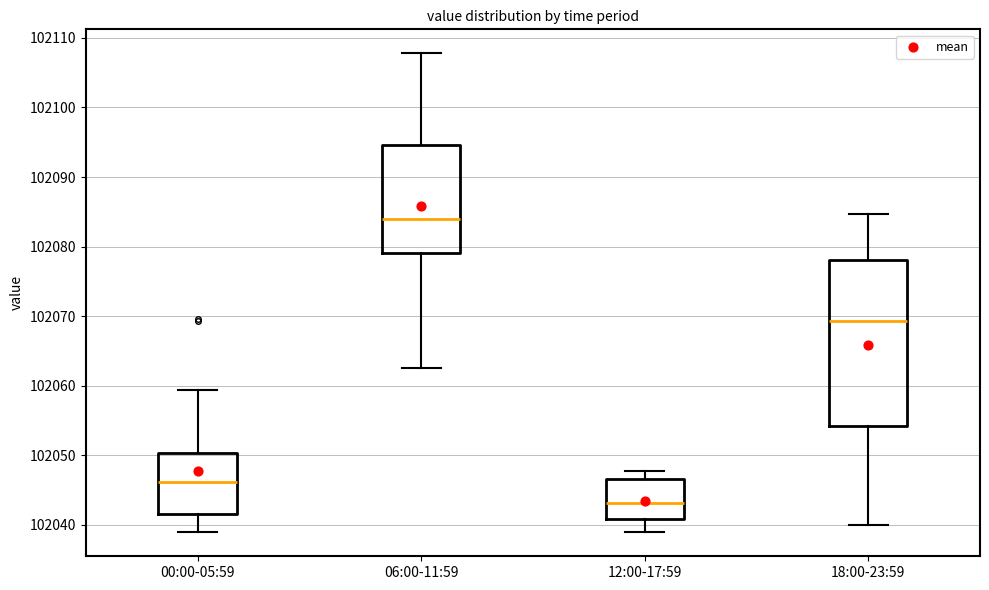

Which box has the highest median line?

06:00-11:59